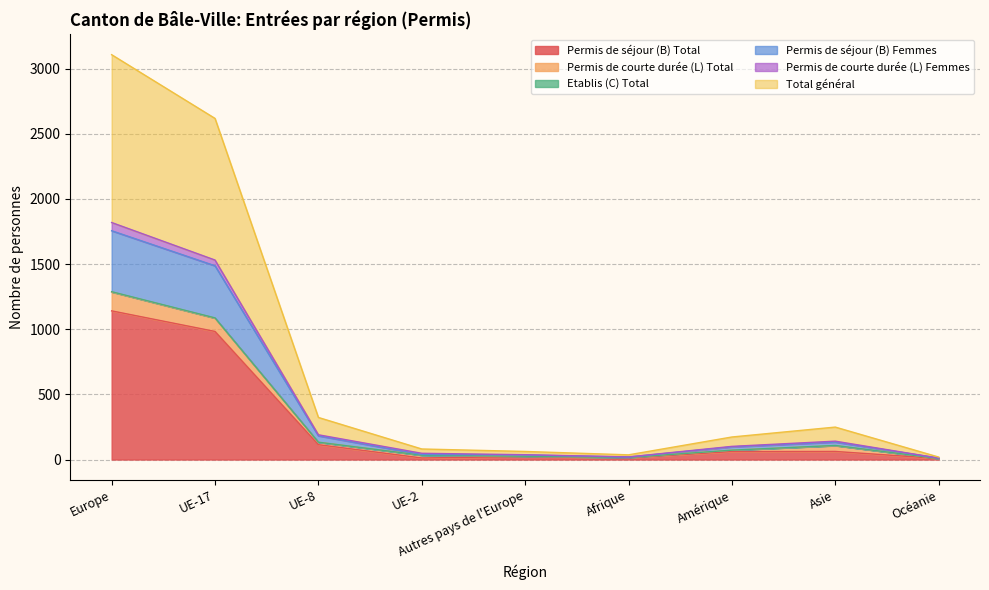

Is the value of Total général at Afrique greater than the value of Permis de courte durée (L) Femmes at UE-17?

No